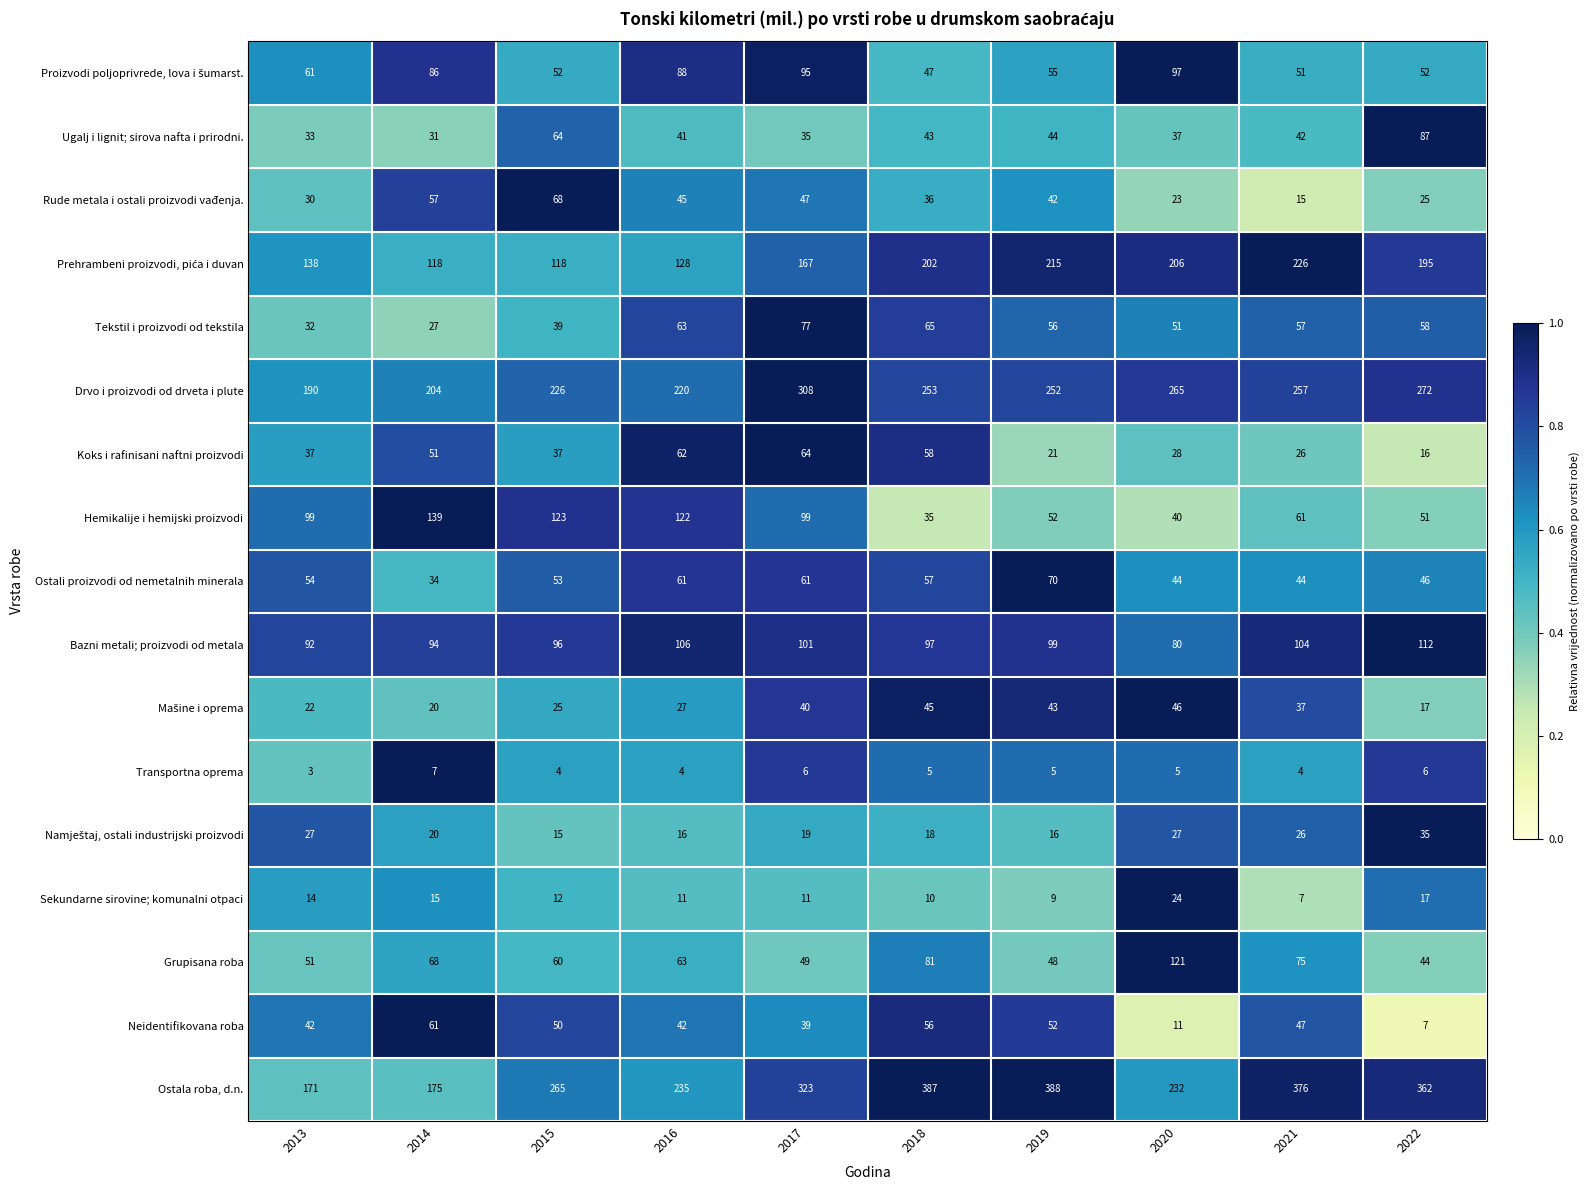

The value of Grupisana roba at 2022 is 44. True or false?

True